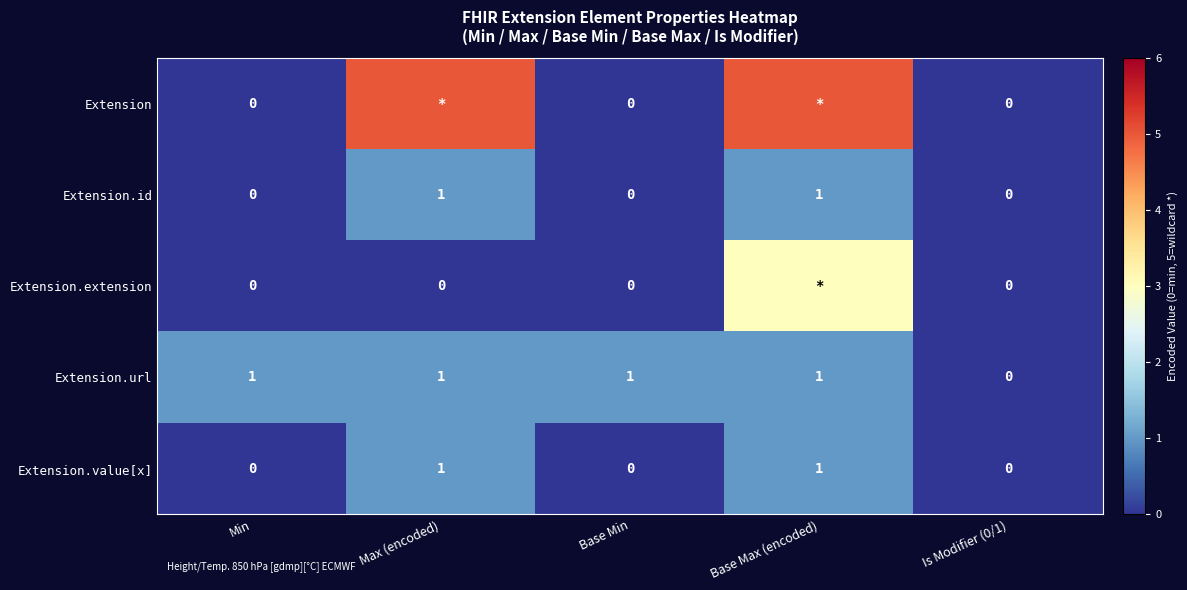

Is it true that Extension.id equals -1 at Is Modifier (0/1)?

False